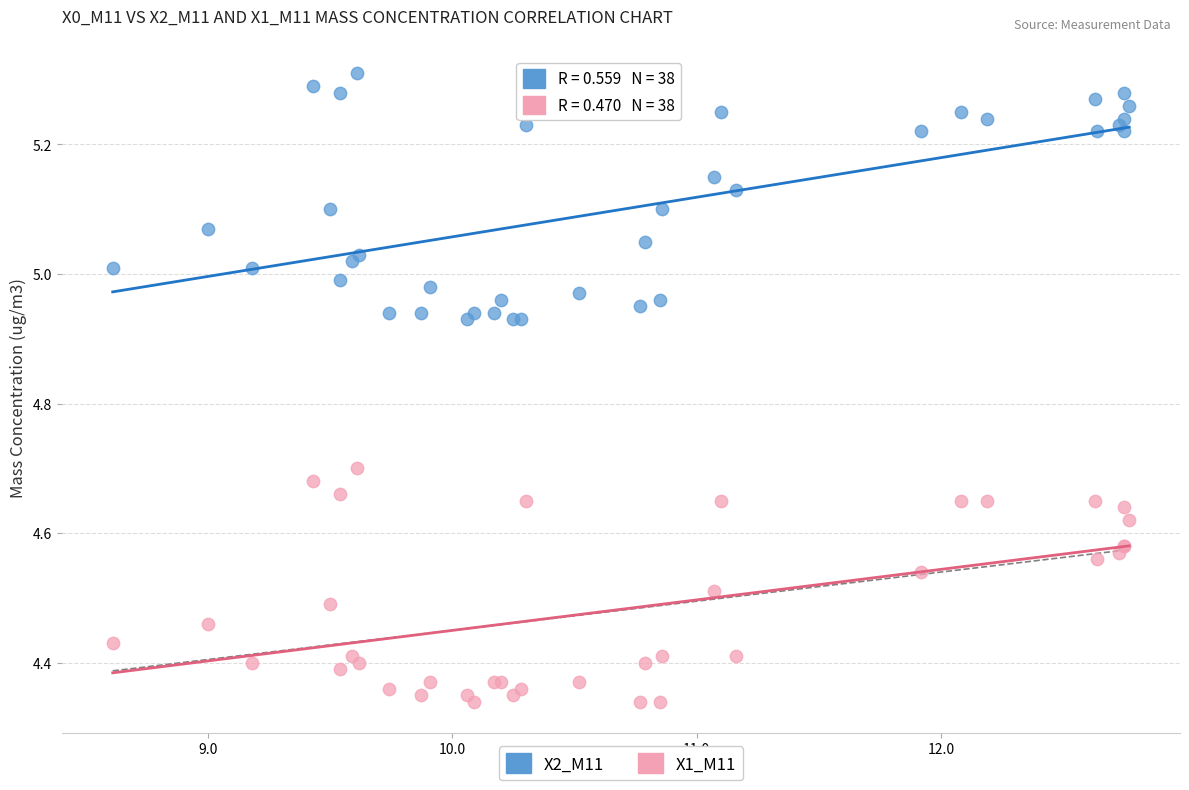

Which series has the largest Y range (max minus min)?

X2_M11